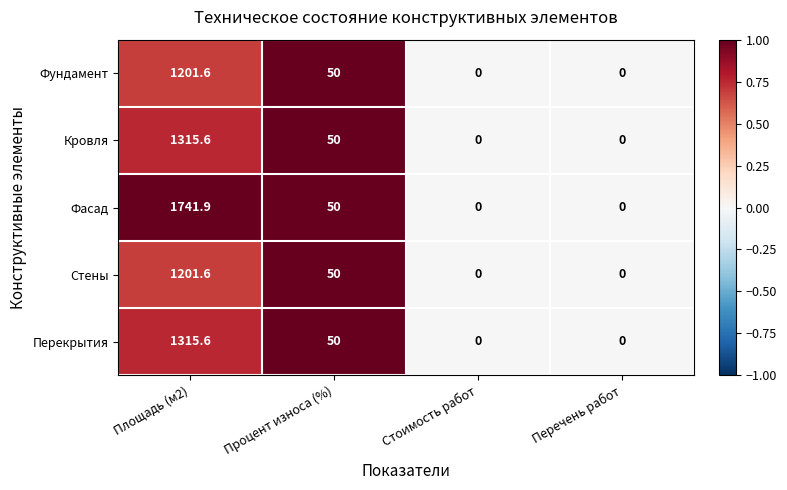

The Кровля series shows 601.8 at Площадь (м2). True or false?

False